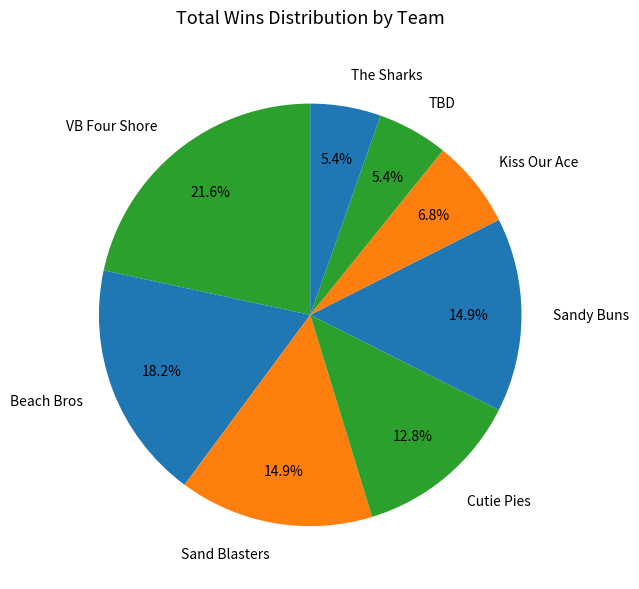

How many slices are in this pie chart?

8